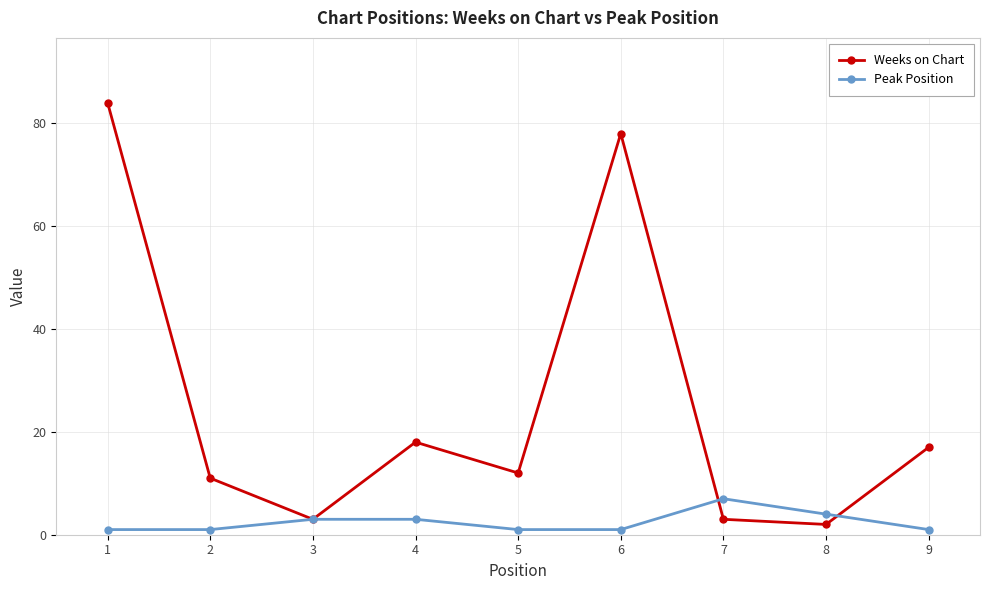

Which series has the widest spread of values?

Weeks on Chart